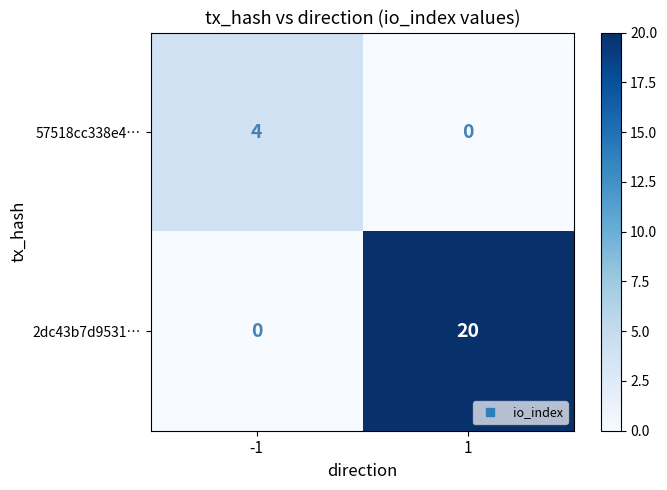

What is the difference between the maximum and minimum values in the 2dc43b7d9531… series?

20